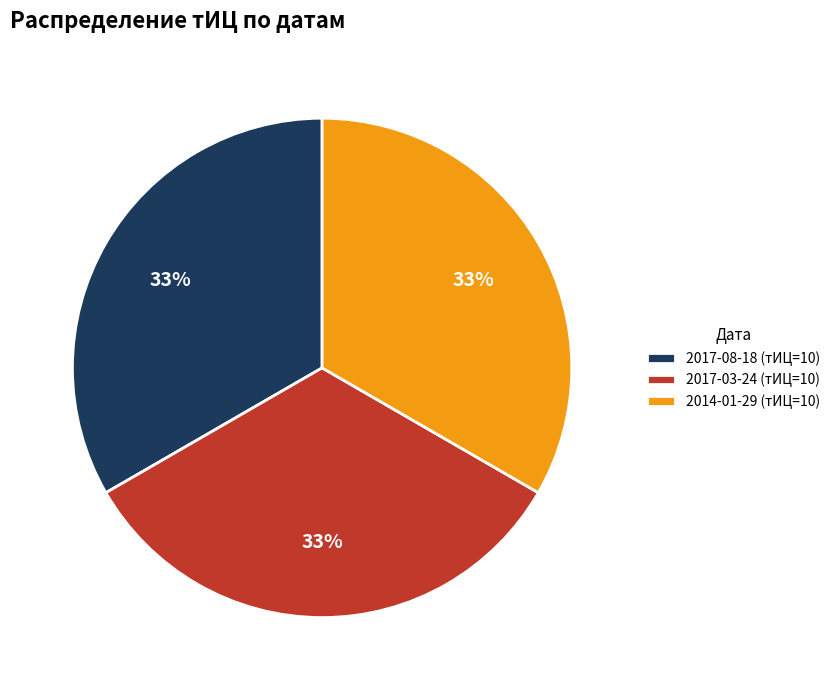

How many slices are in this pie chart?

3